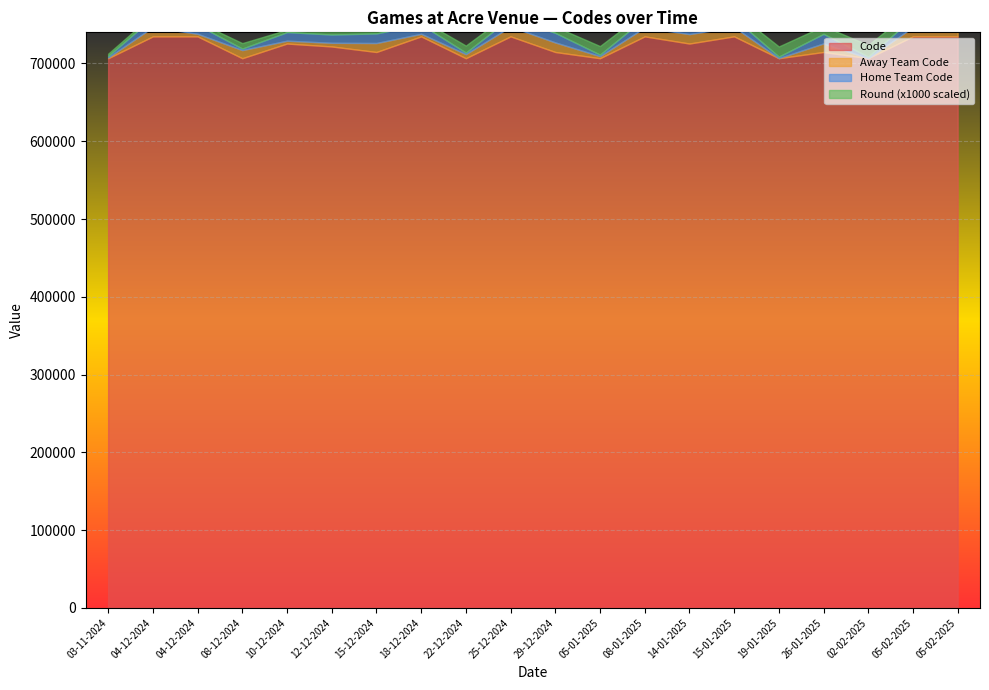

What is the difference between the Code values at 29-12-2024 and 22-12-2024?

8003